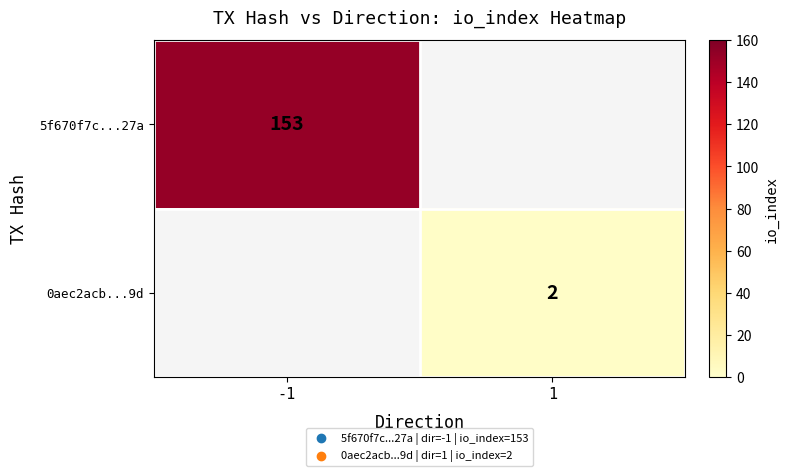

At which category does the chart reach its peak across all series?

-1